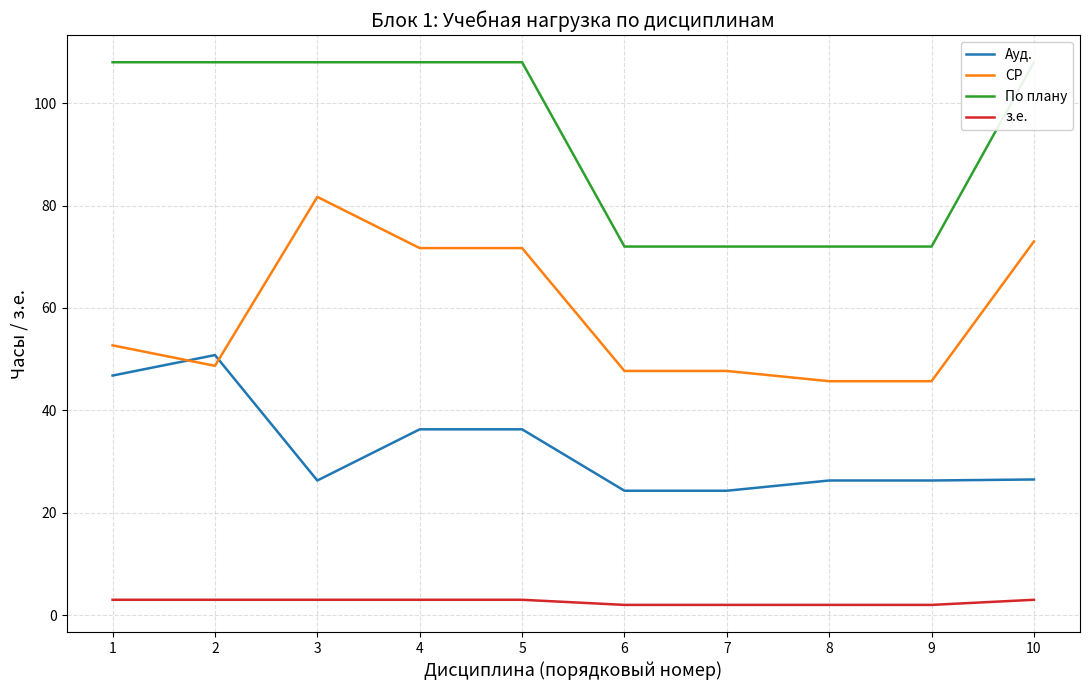

Reading right to left, transcribe all the data shown in this chart.

Ауд.: 26.5	26.3	26.3	24.3	24.3	36.3	36.3	26.3	50.8	46.8
СР: 73.0	45.7	45.7	47.7	47.7	71.7	71.7	81.7	48.7	52.7
По плану: 108.0	72.0	72.0	72.0	72.0	108.0	108.0	108.0	108.0	108.0
з.е.: 3.0	2.0	2.0	2.0	2.0	3.0	3.0	3.0	3.0	3.0